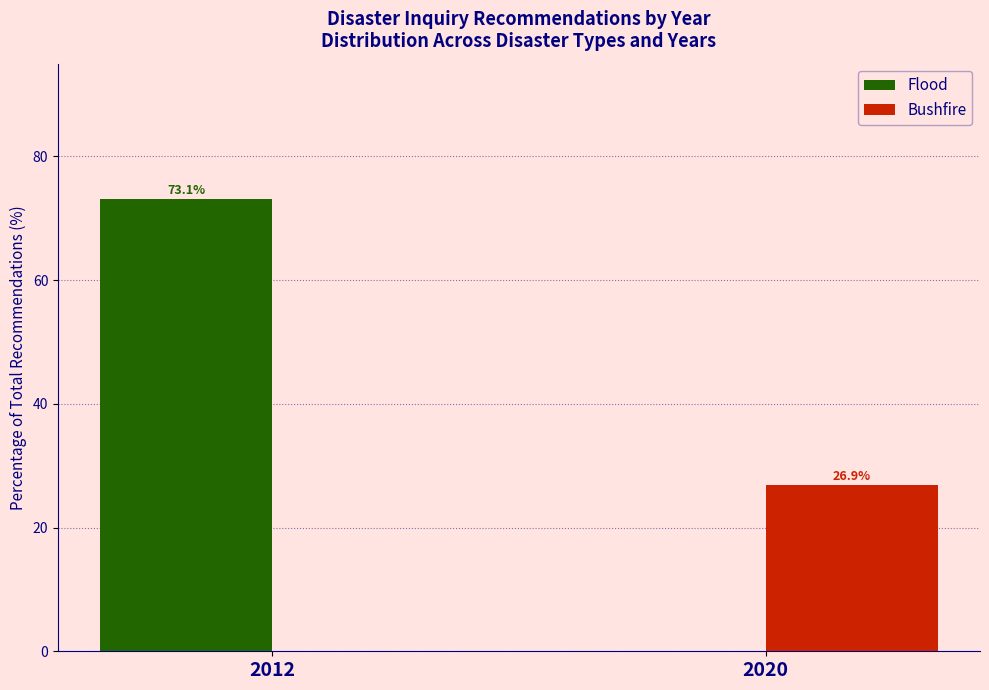

Reading right to left, extract all data points from this chart.

Flood: 2020=0.0	2012=73.1
Bushfire: 2020=26.9	2012=0.0